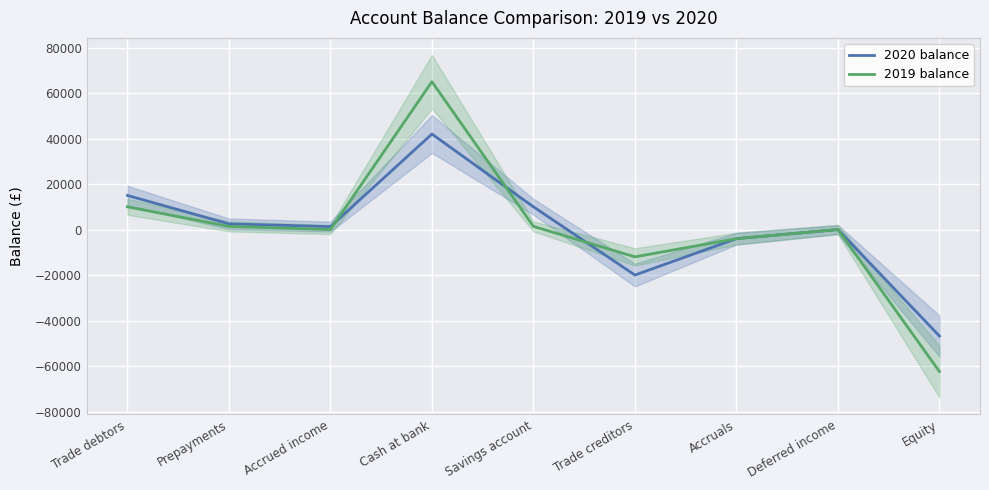

Where does the 2019 balance series first go above 0?

Trade debtors